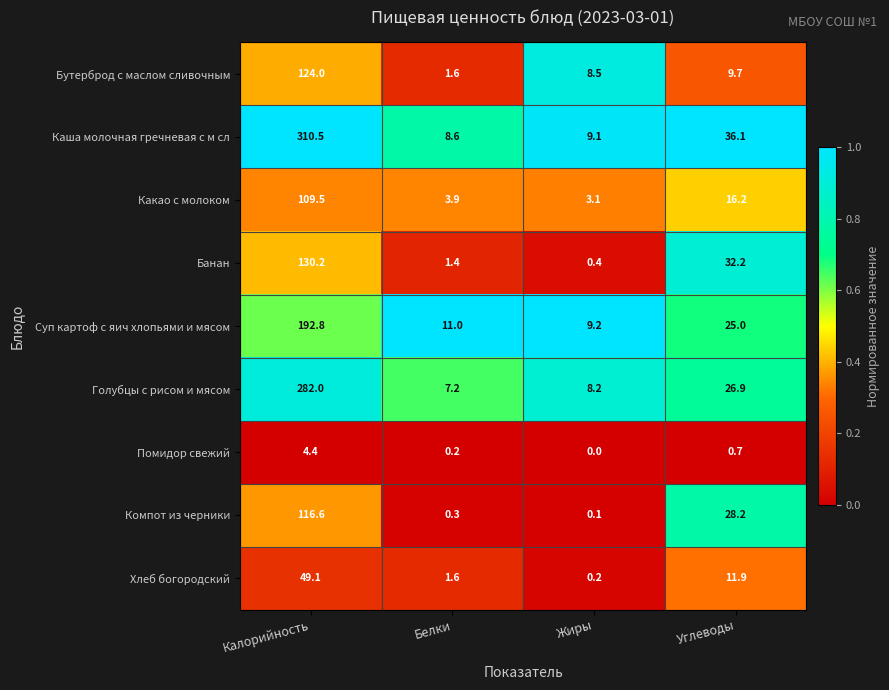

Is it true that Помидор свежий equals 0.2 at Белки?

True